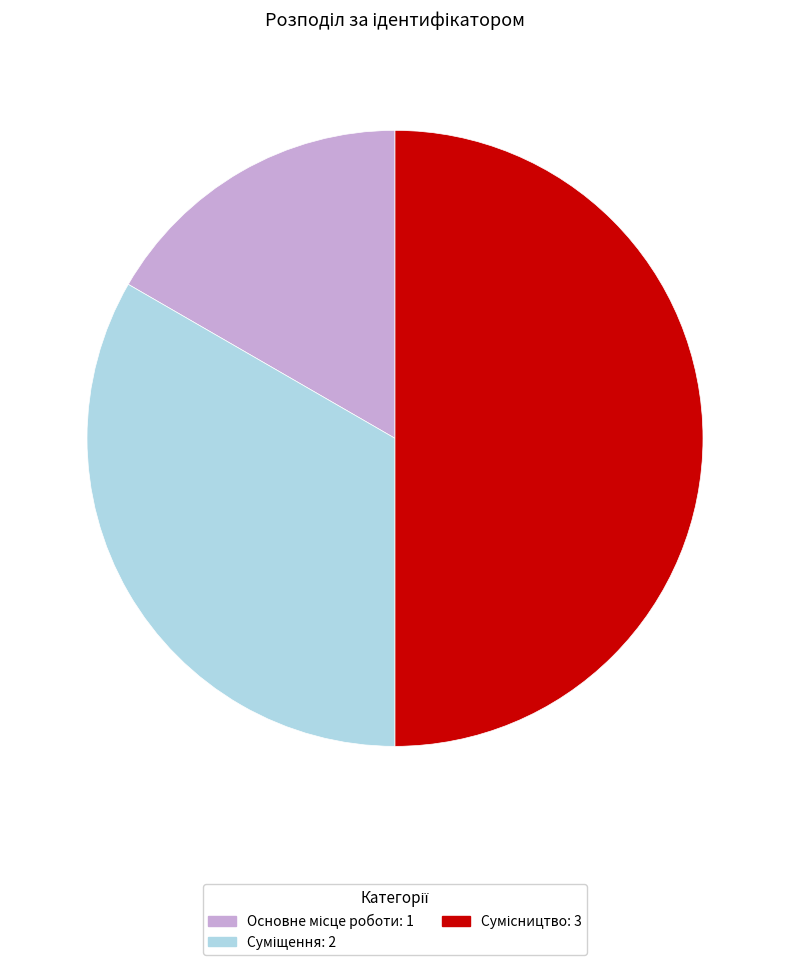

Which slice is the smallest?

Основне місце роботи